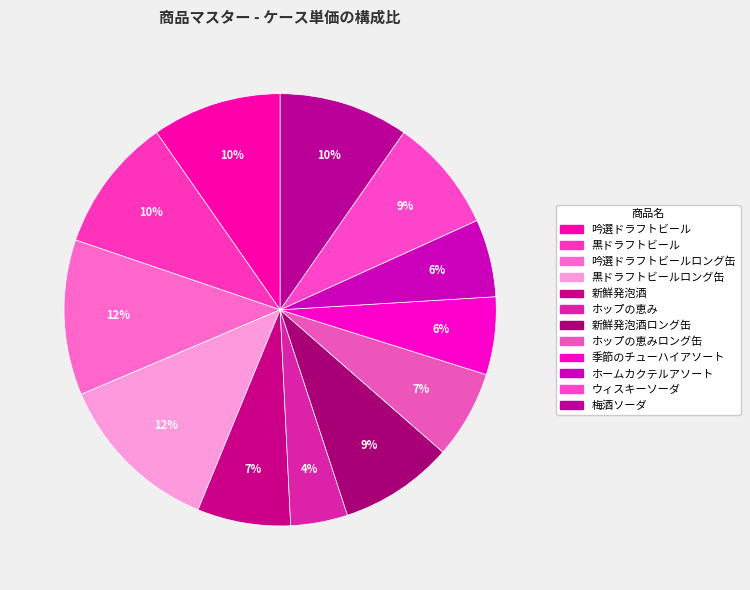

Rank the categories by value from highest to lowest.

黒ドラフトビールロング缶, 吟選ドラフトビールロング缶, 黒ドラフトビール, 吟選ドラフトビール, 梅酒ソーダ, 新鮮発泡酒ロング缶, ウィスキーソーダ, 新鮮発泡酒, ホップの恵みロング缶, 季節のチューハイアソート, ホームカクテルアソート, ホップの恵み